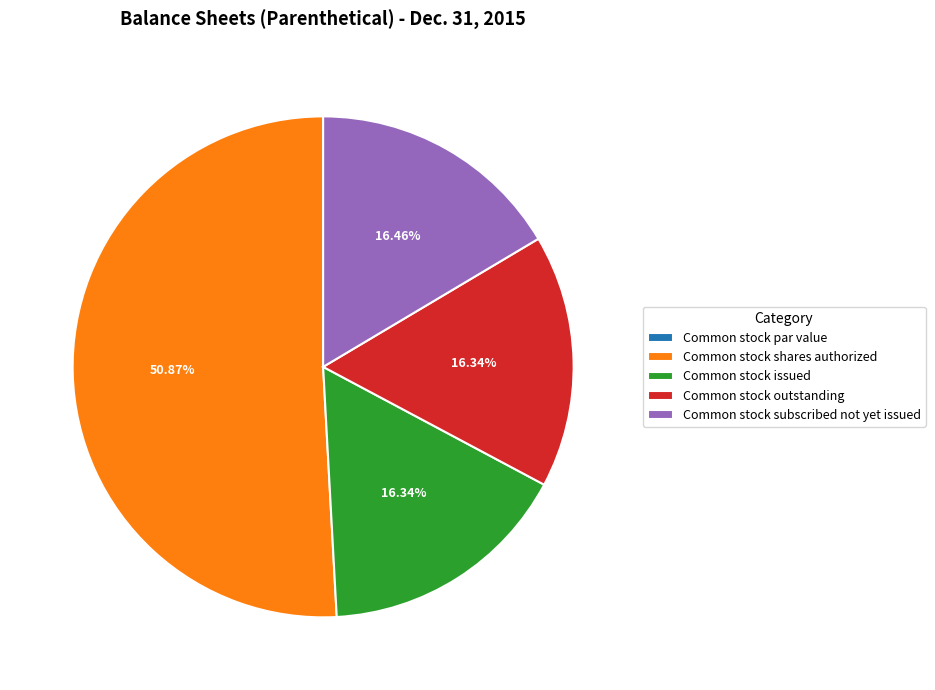

What is the ratio of the value at Common stock issued to the value at Common stock subscribed not yet issued?

1.0